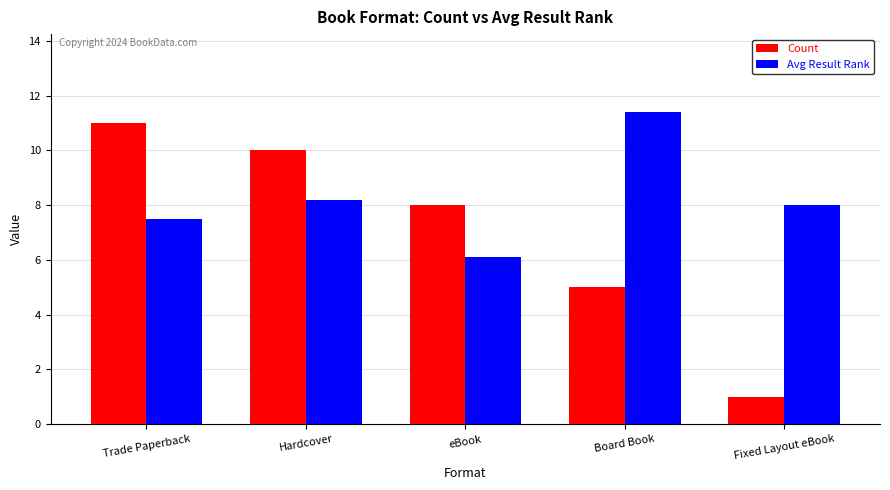

The value of Count at eBook is 4.0. True or false?

False